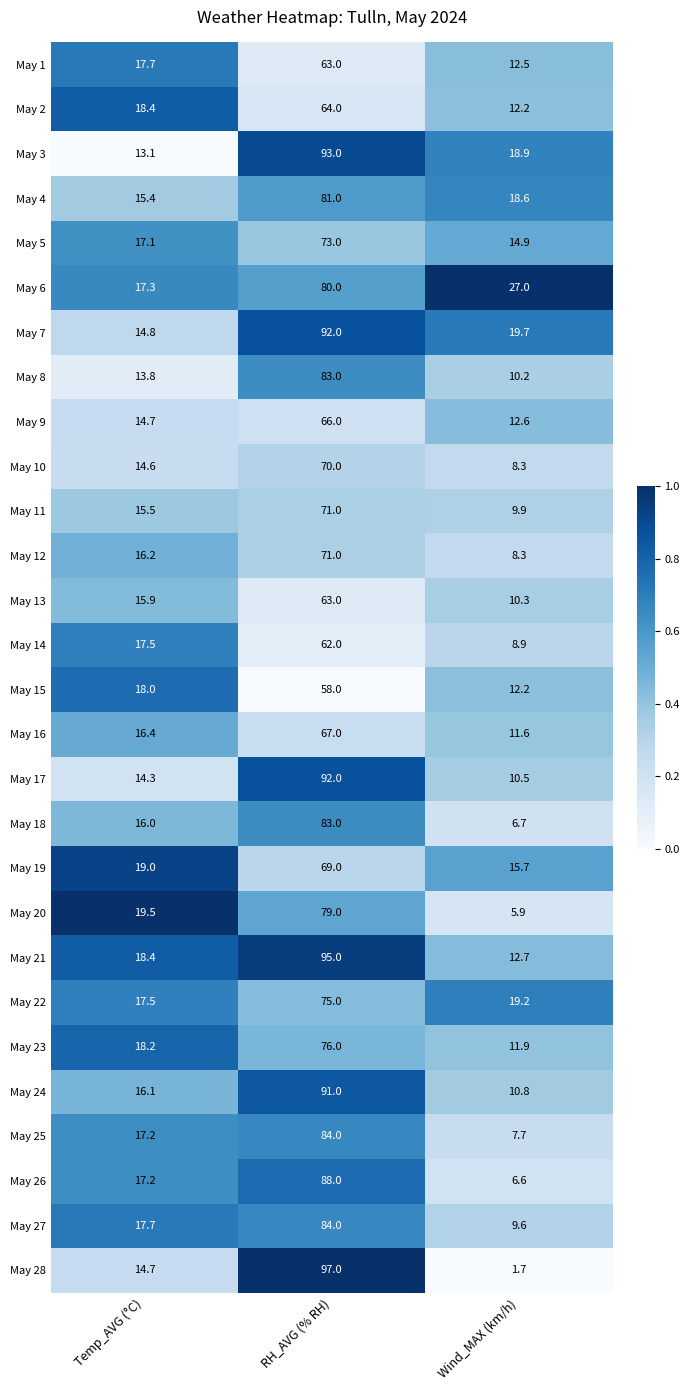

What is the sum of all May 2 values?

94.6